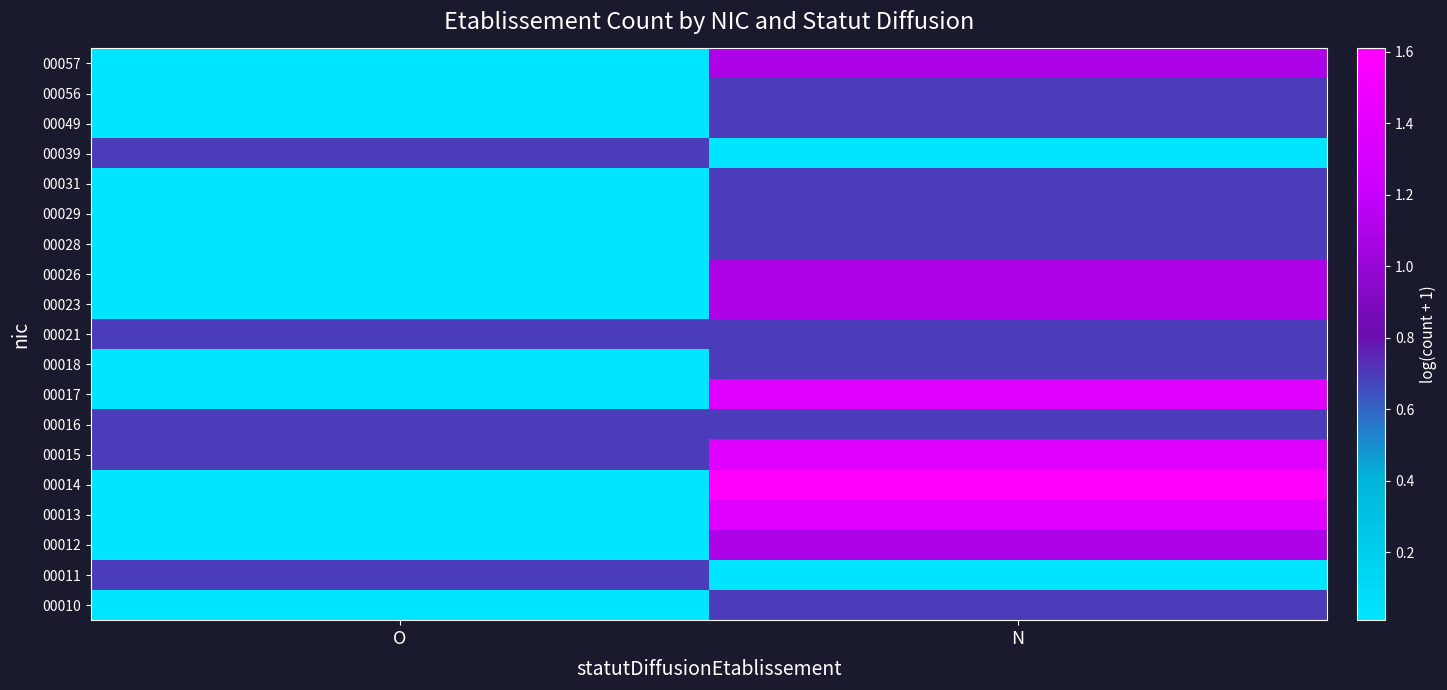

At how many categories does at least one series exceed 1?

1